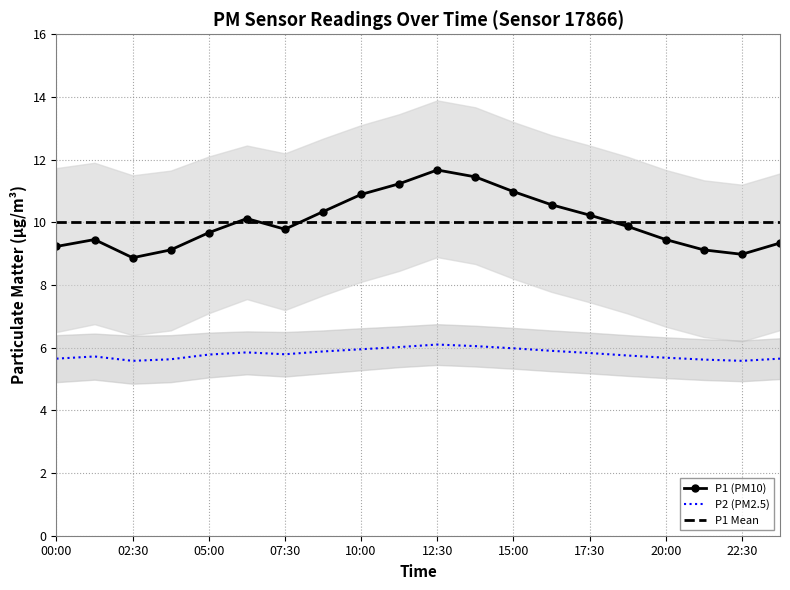

At which category does P1 reach its first local valley?

02:30